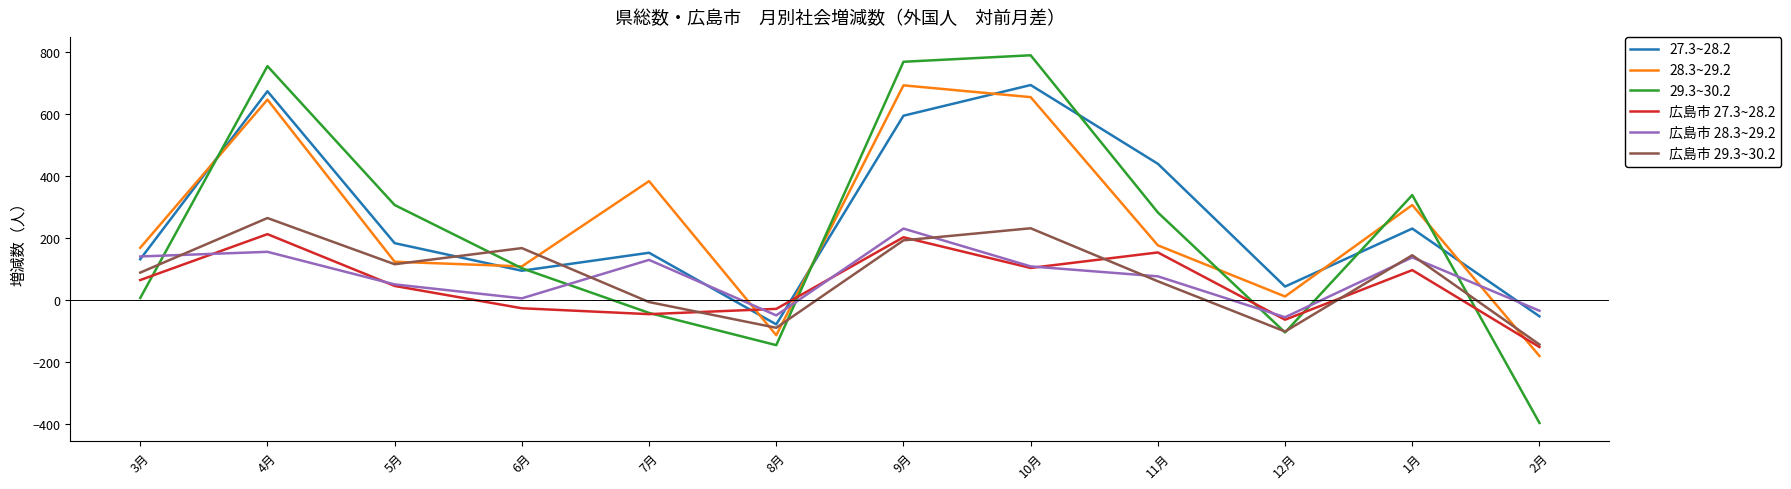

What is the difference between the 28.3~29.2 values at 6月 and 11月?

68